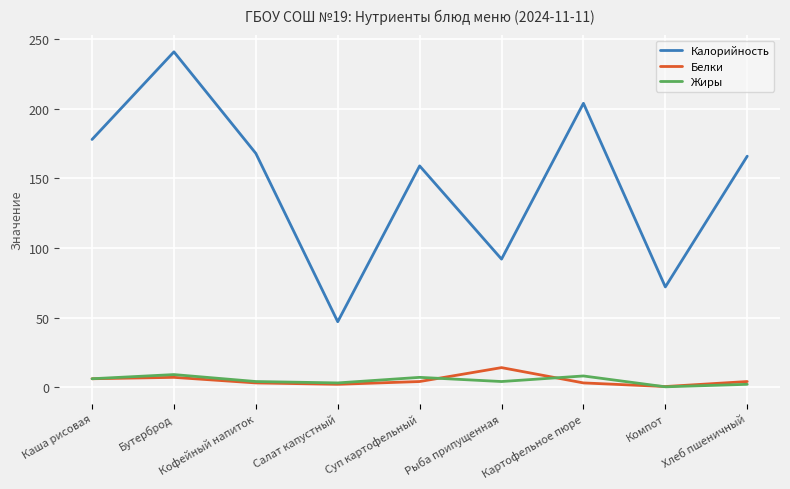

What is the total value across all series at Компот?

72.6